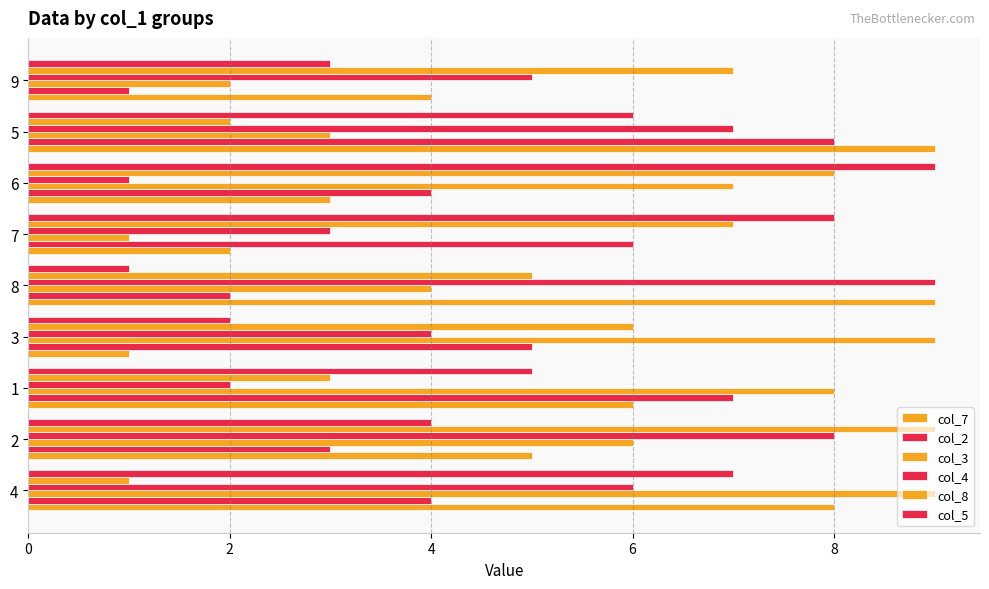

What is the difference between the maximum and minimum values in the col_2 series?

7